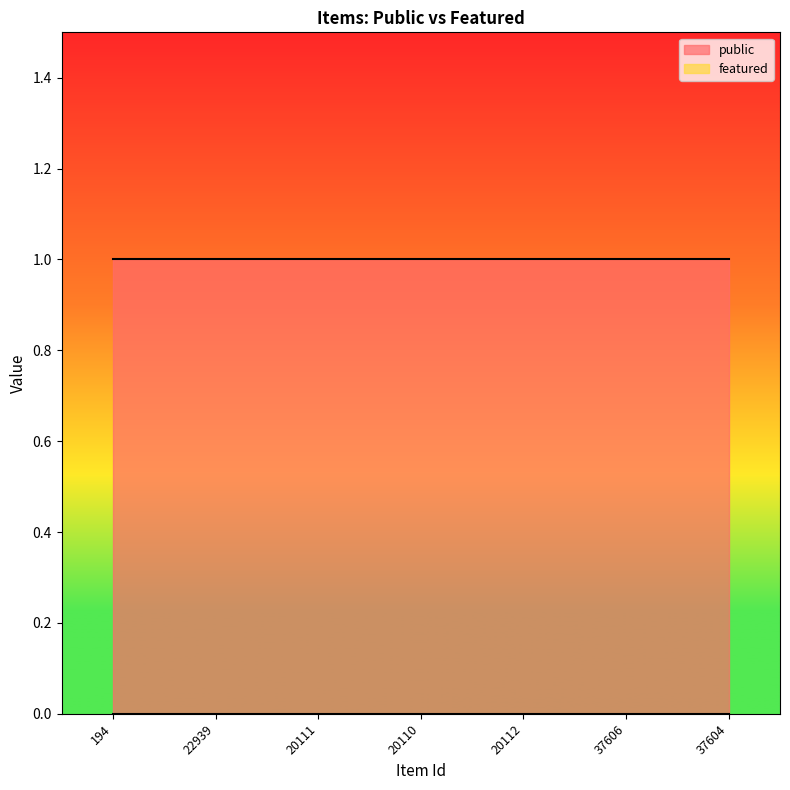

Which has a higher value, 20110 or 194?

20110